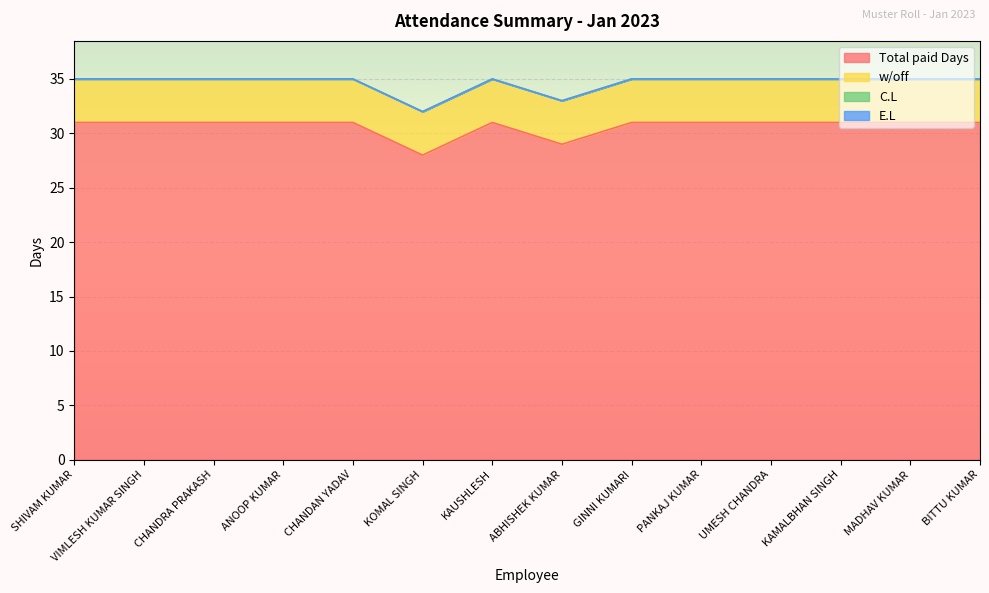

Rank the series at CHANDAN YADAV from highest to lowest value.

Total paid Days, w/off, C.L, E.L